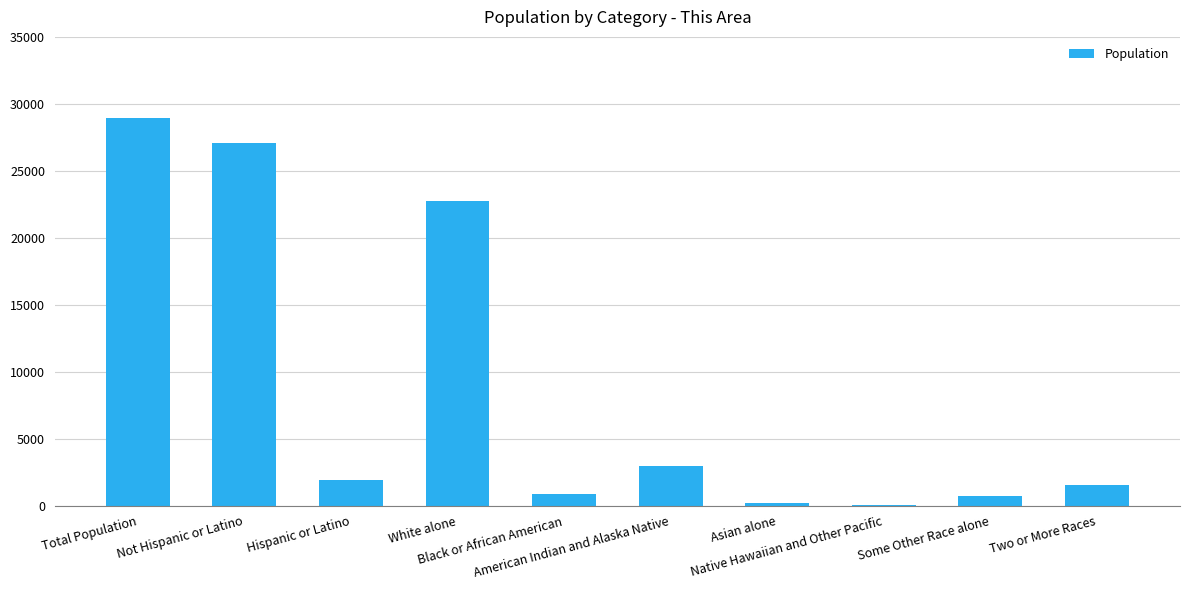

What is the sum of all values?

86865